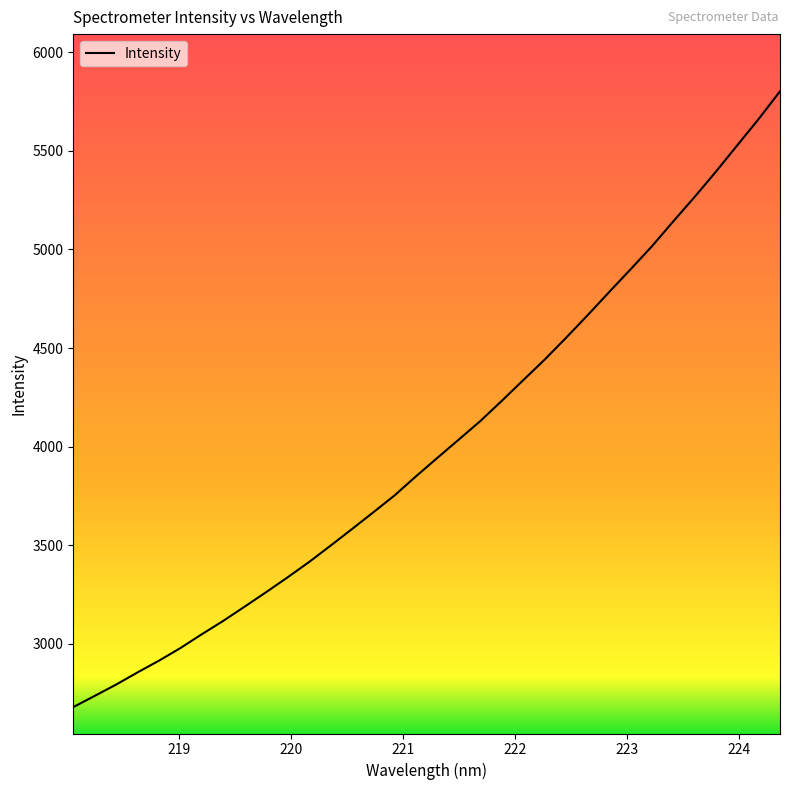

What is the difference between the maximum and minimum values?

3124.3